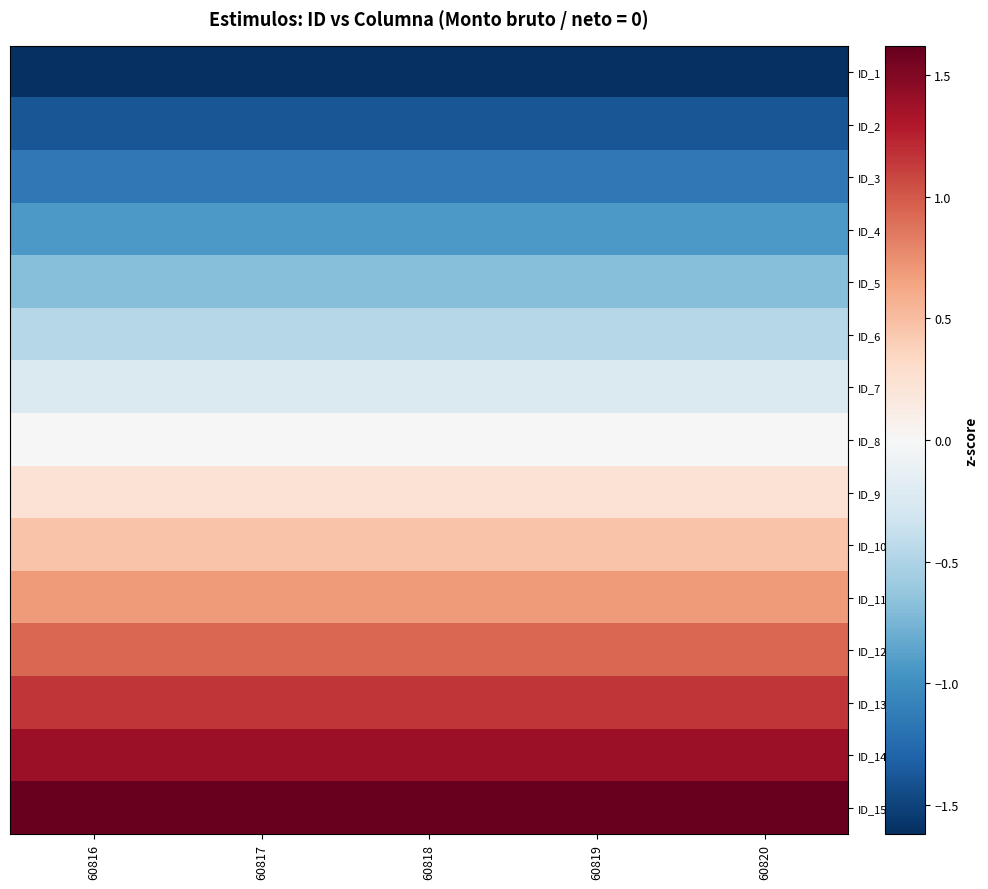

Reading left to right, what are all the values shown in this chart?

ID_1: 60816=-1.6	60817=-1.6	60818=-1.6	60819=-1.6	60820=-1.6
ID_2: 60816=-1.4	60817=-1.4	60818=-1.4	60819=-1.4	60820=-1.4
ID_3: 60816=-1.2	60817=-1.2	60818=-1.2	60819=-1.2	60820=-1.2
ID_4: 60816=-0.9	60817=-0.9	60818=-0.9	60819=-0.9	60820=-0.9
ID_5: 60816=-0.7	60817=-0.7	60818=-0.7	60819=-0.7	60820=-0.7
ID_6: 60816=-0.5	60817=-0.5	60818=-0.5	60819=-0.5	60820=-0.5
ID_7: 60816=-0.2	60817=-0.2	60818=-0.2	60819=-0.2	60820=-0.2
ID_8: 60816=0.0	60817=0.0	60818=0.0	60819=0.0	60820=0.0
ID_9: 60816=0.2	60817=0.2	60818=0.2	60819=0.2	60820=0.2
ID_10: 60816=0.5	60817=0.5	60818=0.5	60819=0.5	60820=0.5
ID_11: 60816=0.7	60817=0.7	60818=0.7	60819=0.7	60820=0.7
ID_12: 60816=0.9	60817=0.9	60818=0.9	60819=0.9	60820=0.9
ID_13: 60816=1.2	60817=1.2	60818=1.2	60819=1.2	60820=1.2
ID_14: 60816=1.4	60817=1.4	60818=1.4	60819=1.4	60820=1.4
ID_15: 60816=1.6	60817=1.6	60818=1.6	60819=1.6	60820=1.6